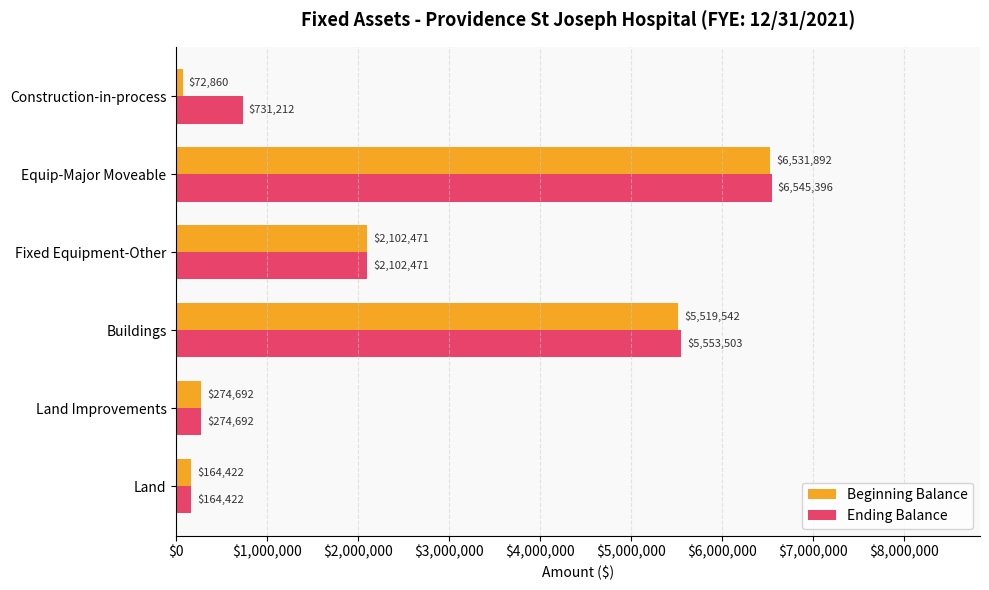

What is the difference between the second highest and second lowest values in the Beginning Balance series?

5355120.2